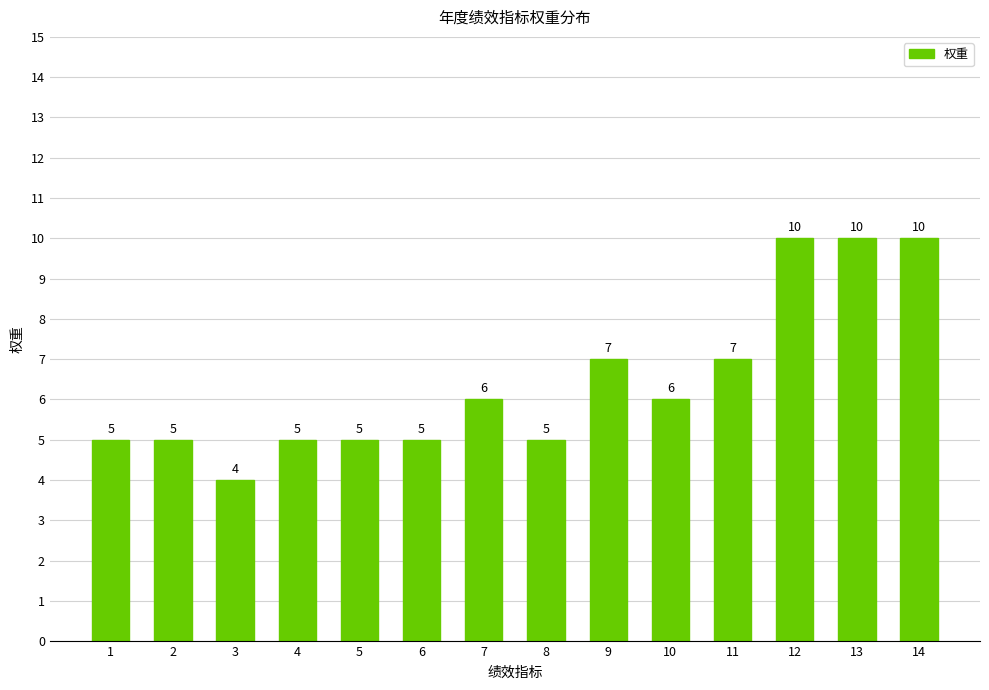

True or false: the data shows 6 at 3.

False